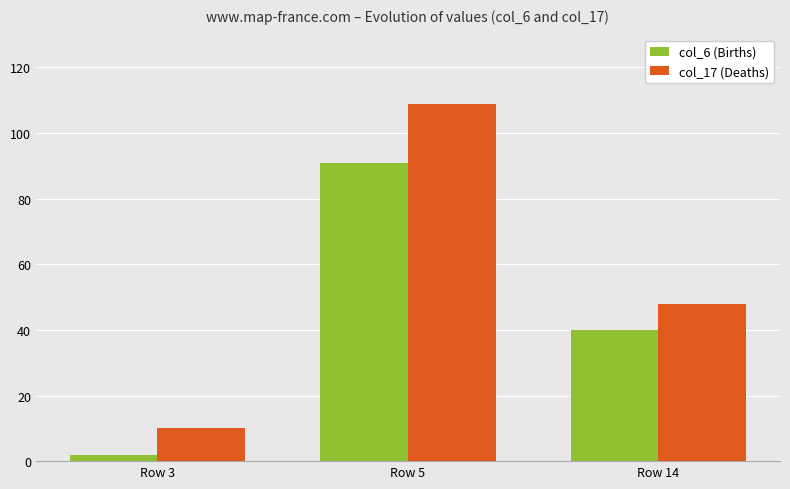

Rank the series by their average value, from highest to lowest.

col_17 (Deaths), col_6 (Births)